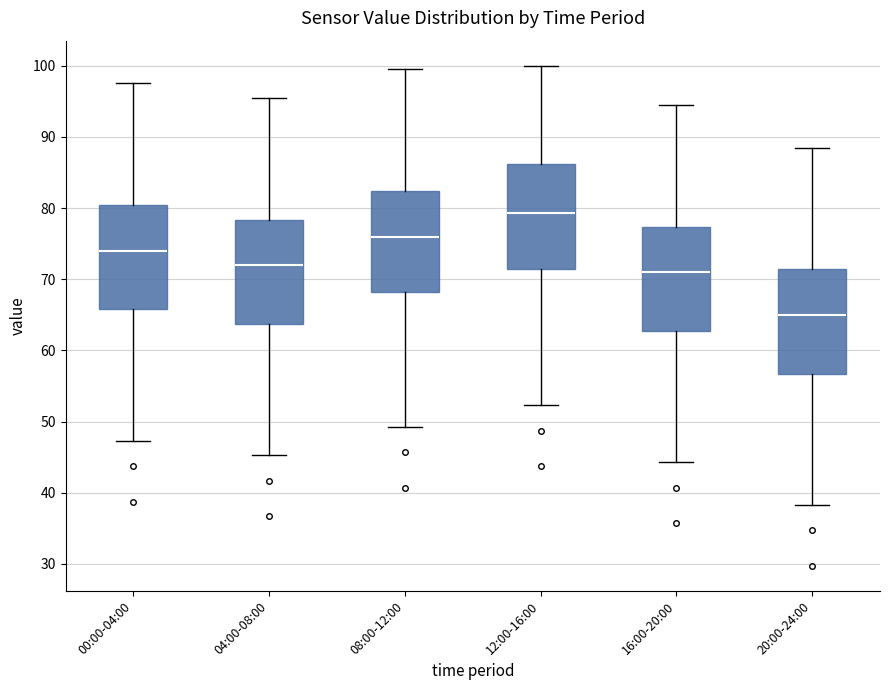

Which box has the lowest median line?

20:00-24:00